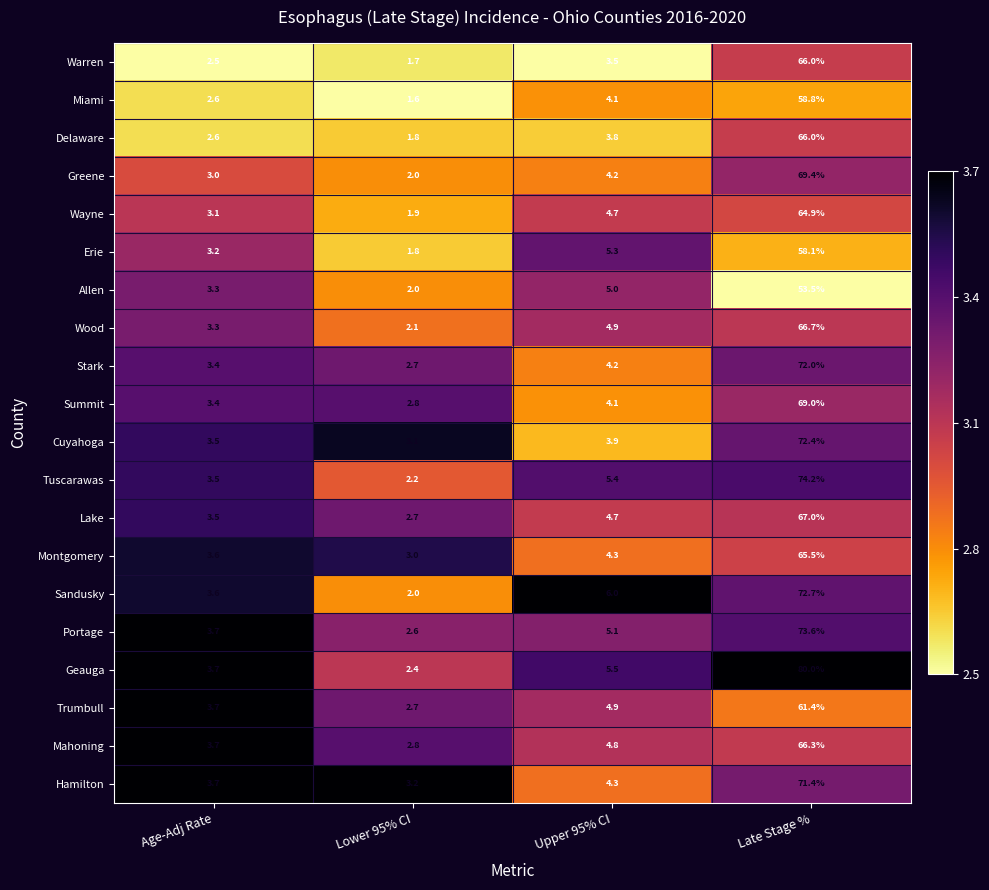

List the labels in order of Montgomery value, smallest first.

Lower 95% CI, Age-Adj Rate, Upper 95% CI, Late Stage %